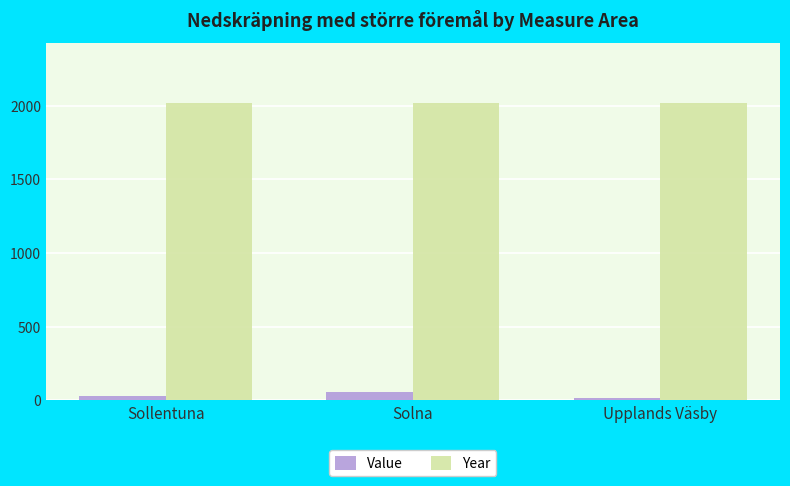

What position from the right is Upplands Väsby?

1